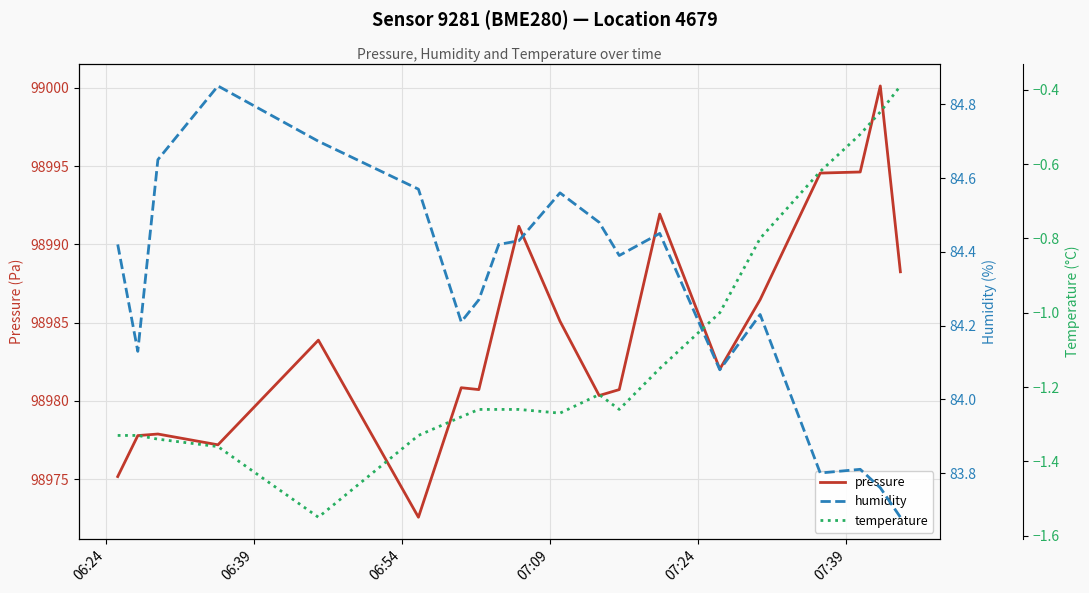

Is the value of pressure at 13 greater than the value of temperature at 06:39?

Yes